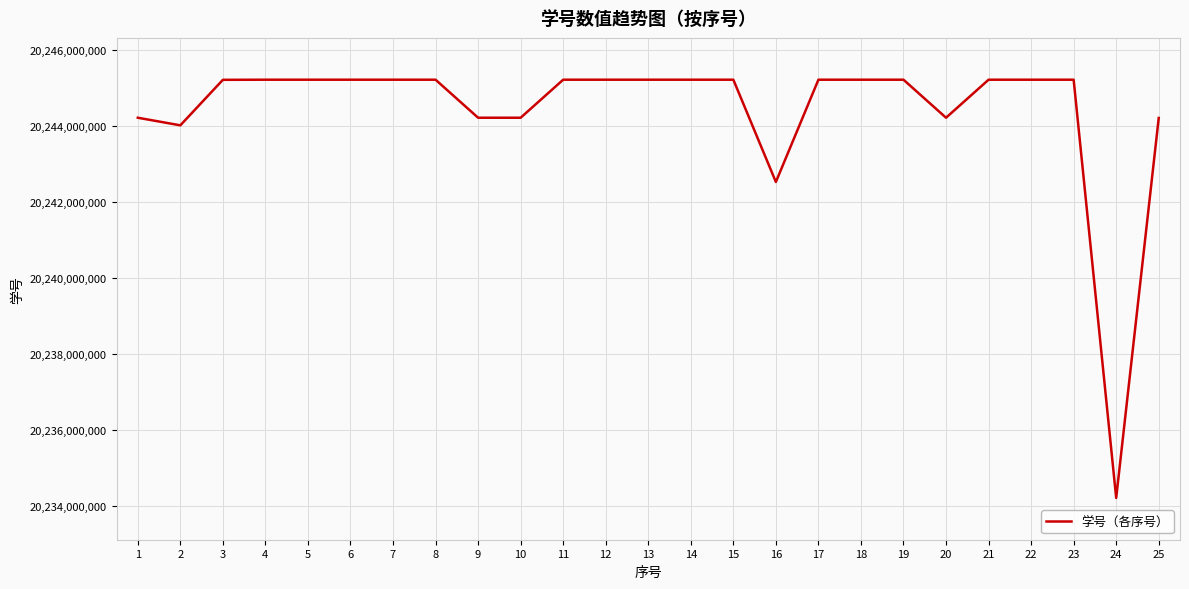

What value does the data have at 8?

20245215106